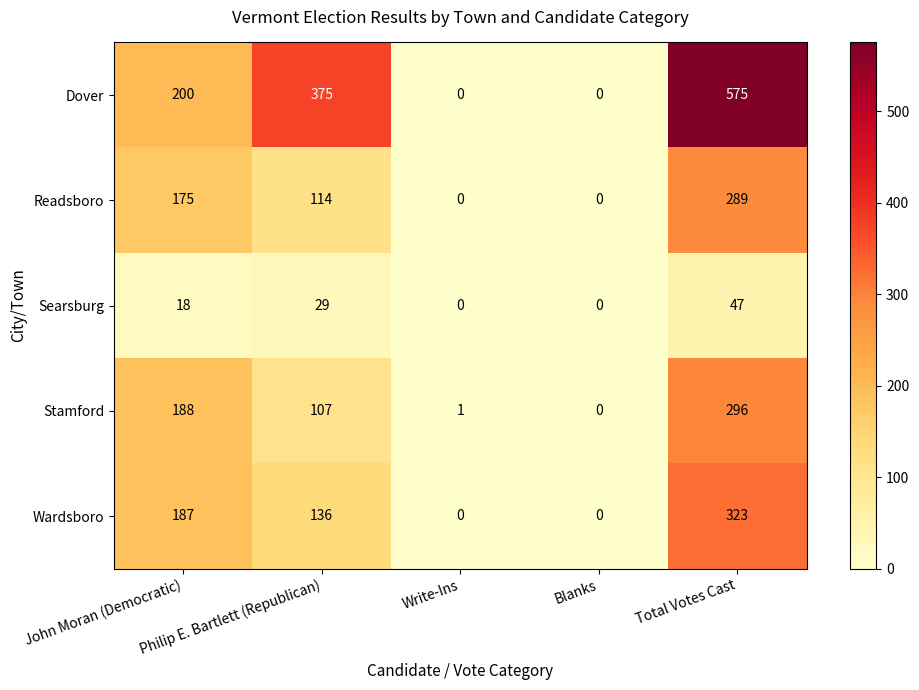

What is the sum of all Stamford values?

592